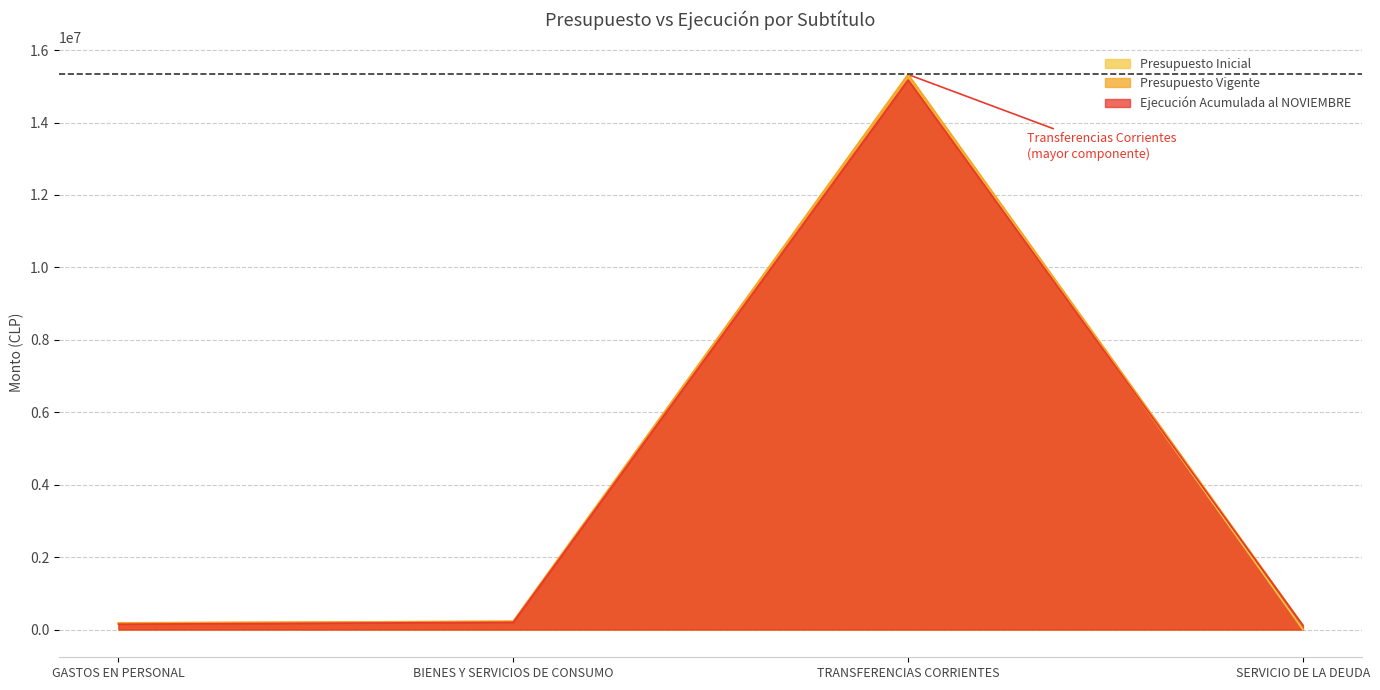

Where does the Ejecución Acumulada al NOVIEMBRE series first go above 199734?

TRANSFERENCIAS CORRIENTES